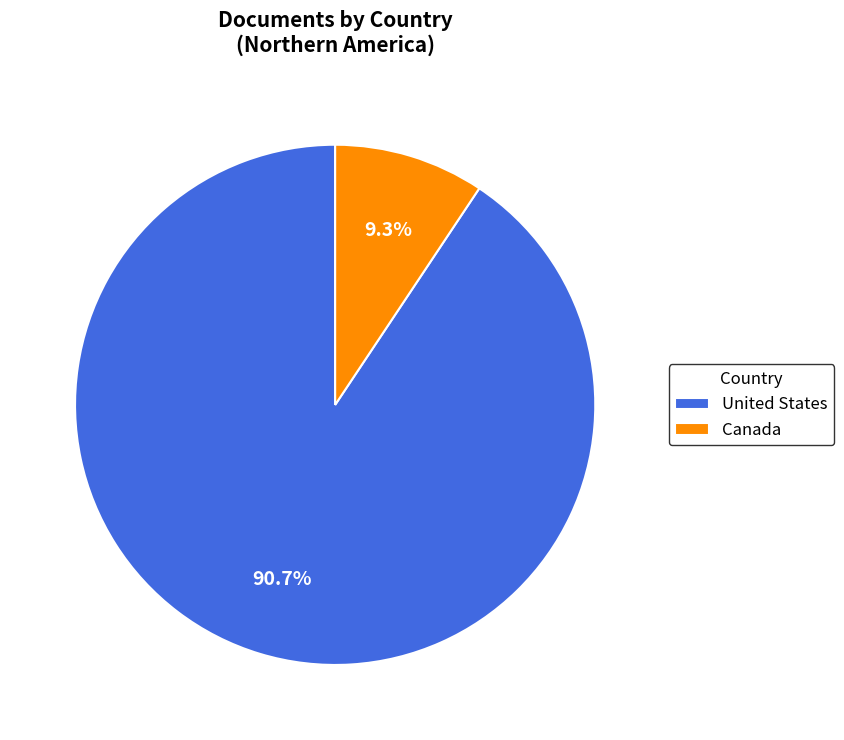

How many segments does this pie chart have?

2